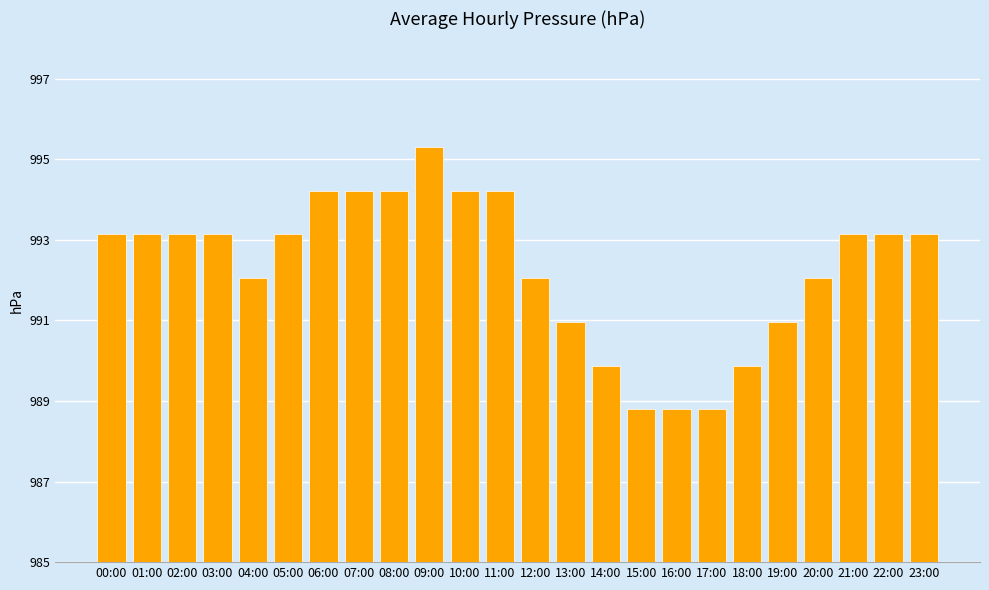

How many distinct data groups are displayed?

1